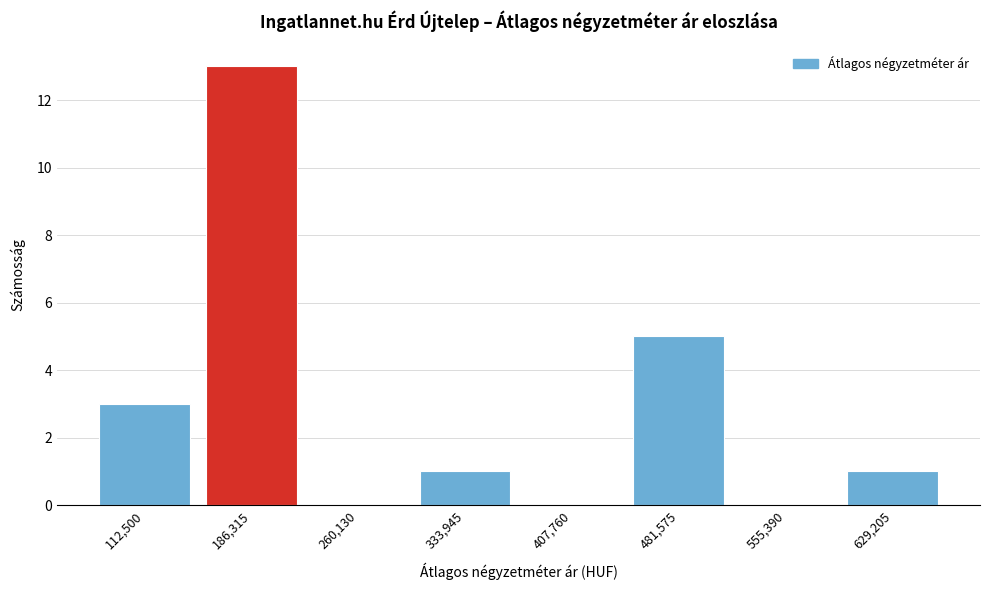

Is it true that the value at 555,390 is -7?

False